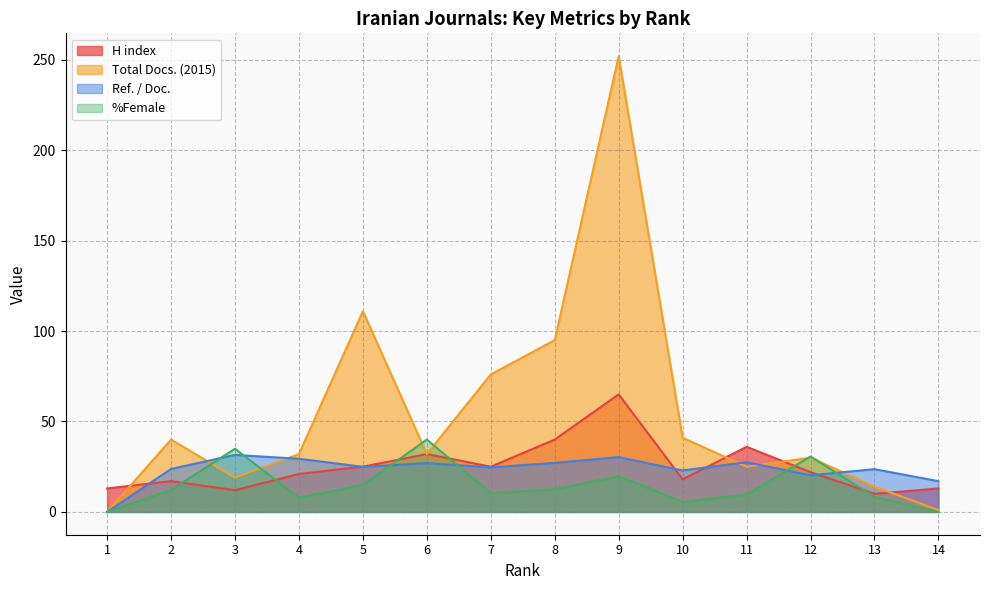

Which label corresponds to the smallest value in the chart?

1